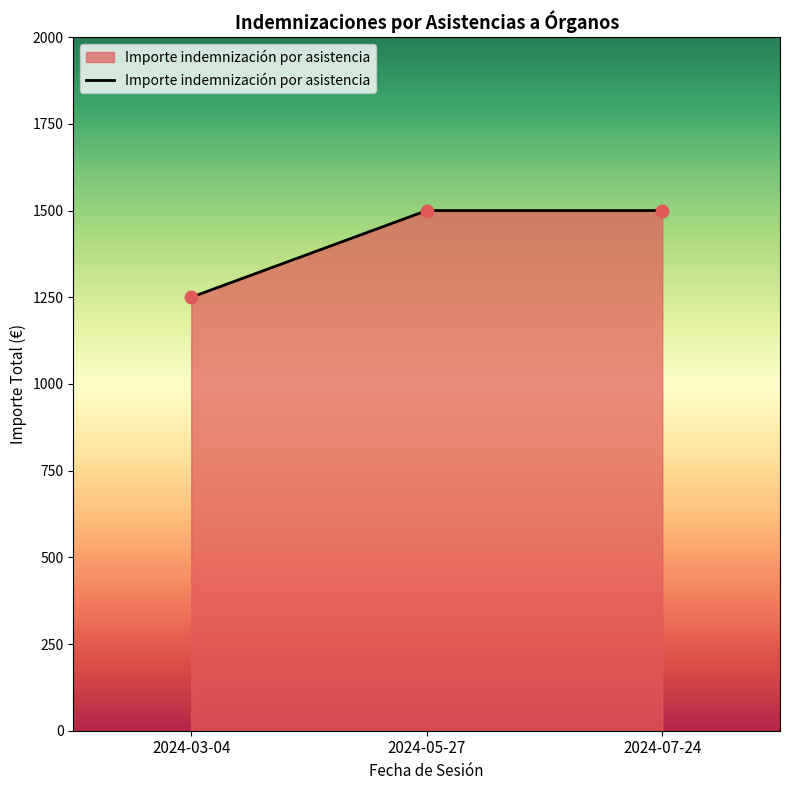

What is the change in value from 2024-03-04 to 2024-05-27?

+250